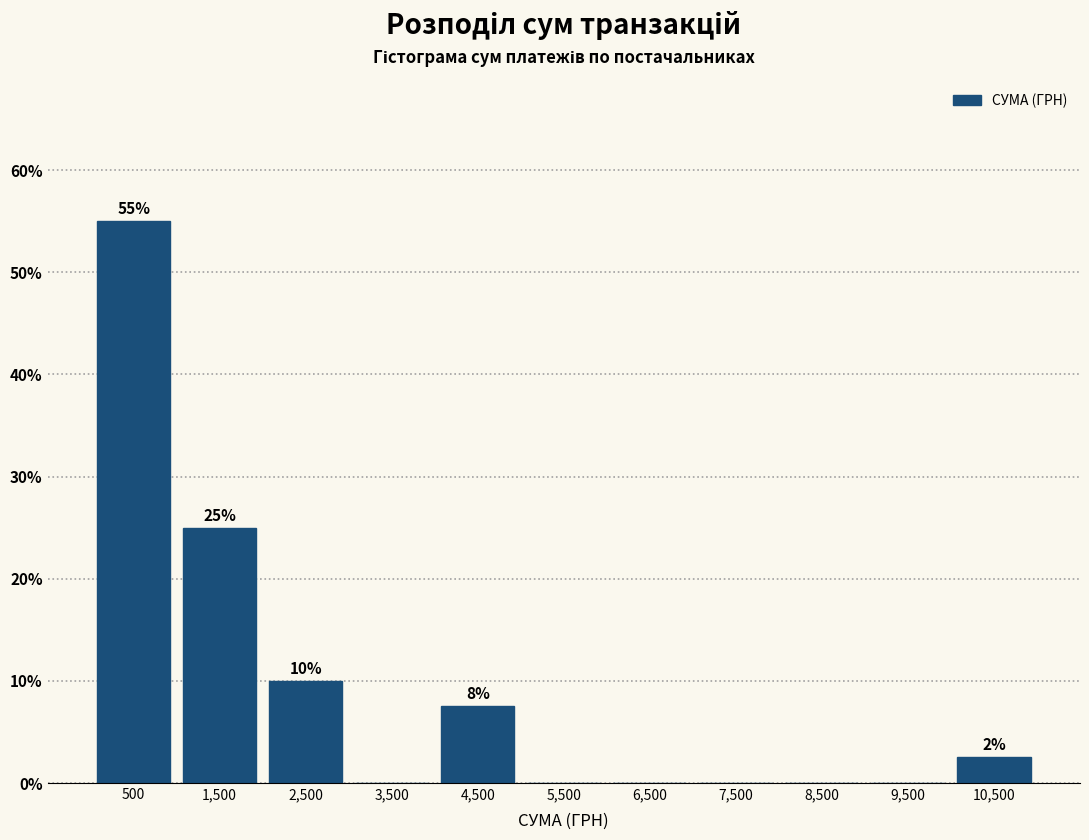

Which range on the x-axis has the tallest bar?

0 to 1000